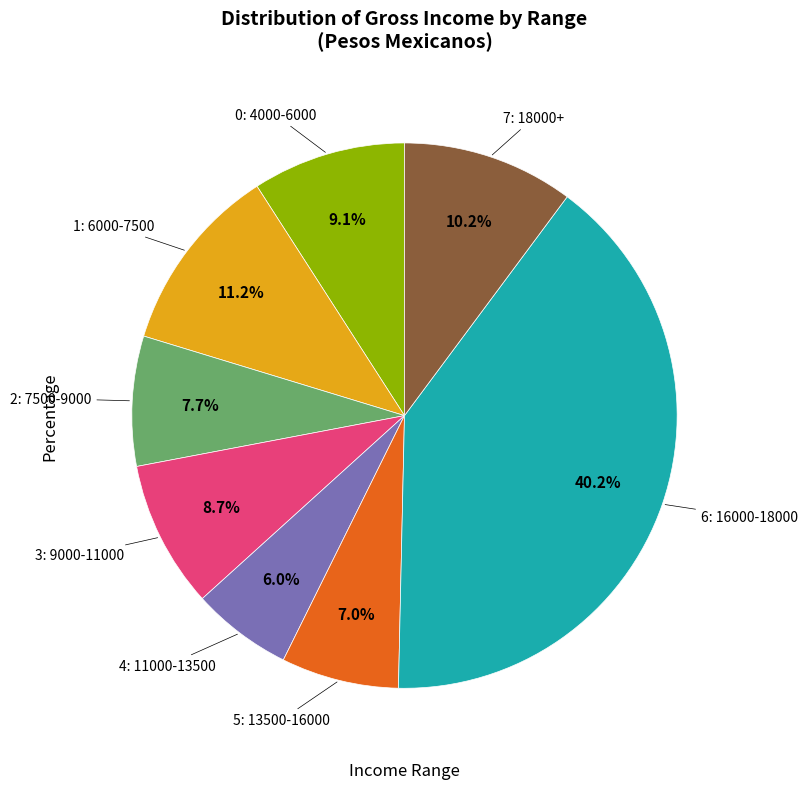

Is there any slice that represents more than half of the pie?

No